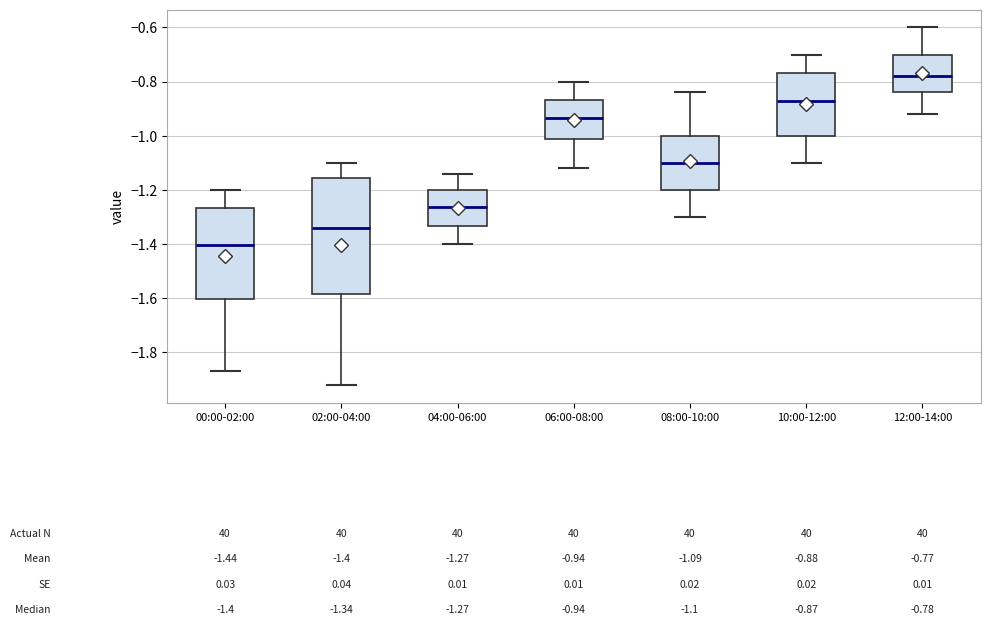

Which box is the tallest, from its lower edge to its upper edge?

02:00-04:00